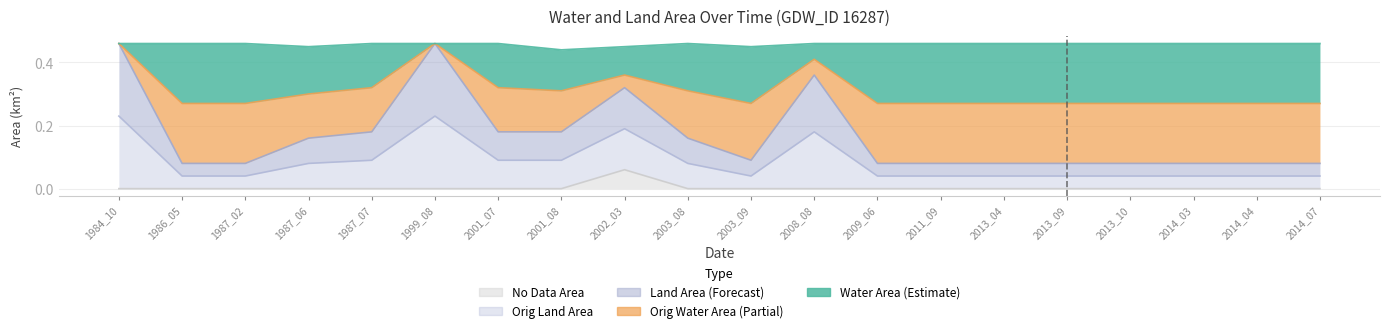

Between 1987_02 and 1987_07, which series saw the biggest shift?

waterArea